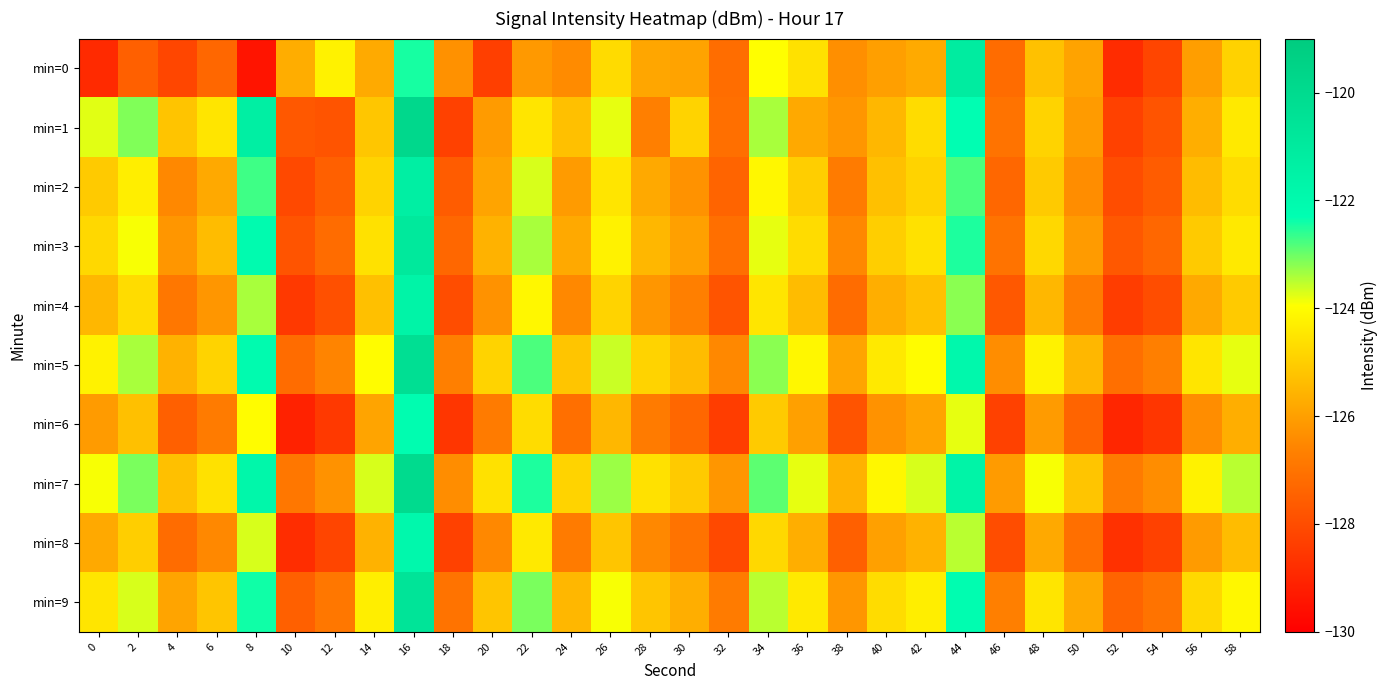

Reading left to right, what are all the values shown in this chart?

min=0: 0=-128.9	2=-127.5	4=-128.2	6=-127.3	8=-129.5	10=-125.7	12=-124.2	14=-125.8	16=-122.4	18=-126.3	20=-128.4	22=-126.1	24=-126.4	26=-124.7	28=-125.9	30=-125.9	32=-127.2	34=-124.0	36=-124.6	38=-126.4	40=-126.0	42=-125.8	44=-121.1	46=-127.2	48=-125.3	50=-125.9	52=-128.8	54=-128.2	56=-126.0	58=-124.9
min=1: 0=-123.8	2=-123.1	4=-125.2	6=-124.5	8=-121.3	10=-127.7	12=-127.8	14=-125.2	16=-119.8	18=-128.3	20=-126.1	22=-124.5	24=-125.3	26=-123.8	28=-126.7	30=-124.9	32=-127.1	34=-123.4	36=-125.8	38=-126.2	40=-125.5	42=-124.7	44=-122.3	46=-127.0	48=-124.9	50=-126.1	52=-128.3	54=-127.8	56=-125.7	58=-124.4
min=2: 0=-125.1	2=-124.3	4=-126.5	6=-125.8	8=-122.7	10=-128.1	12=-127.5	14=-124.9	16=-121.3	18=-127.6	20=-125.9	22=-123.7	24=-126.1	26=-124.5	28=-125.8	30=-126.3	32=-127.4	34=-124.1	36=-125.0	38=-126.8	40=-125.3	42=-124.9	44=-122.8	46=-127.3	48=-125.1	50=-126.4	52=-128.0	54=-127.6	56=-125.4	58=-124.7
min=3: 0=-124.8	2=-123.9	4=-126.2	6=-125.4	8=-122.1	10=-127.8	12=-127.2	14=-124.6	16=-120.9	18=-127.3	20=-125.6	22=-123.4	24=-125.8	26=-124.2	28=-125.5	30=-126.0	32=-127.1	34=-123.8	36=-124.7	38=-126.5	40=-125.0	42=-124.6	44=-122.5	46=-127.0	48=-124.8	50=-126.1	52=-127.7	54=-127.3	56=-125.1	58=-124.4
min=4: 0=-125.5	2=-124.7	4=-126.9	6=-126.2	8=-123.4	10=-128.5	12=-127.9	14=-125.3	16=-121.6	18=-128.0	20=-126.3	22=-124.1	24=-126.5	26=-124.9	28=-126.2	30=-126.7	32=-127.8	34=-124.5	36=-125.4	38=-127.2	40=-125.7	42=-125.3	44=-123.2	46=-127.7	48=-125.5	50=-126.8	52=-128.4	54=-128.0	56=-125.8	58=-125.1
min=5: 0=-124.2	2=-123.4	4=-125.6	6=-124.9	8=-122.1	10=-127.2	12=-126.6	14=-124.0	16=-120.3	18=-126.7	20=-124.9	22=-122.8	24=-125.2	26=-123.6	28=-124.9	30=-125.4	32=-126.5	34=-123.2	36=-124.1	38=-125.9	40=-124.4	42=-124.0	44=-121.9	46=-126.4	48=-124.2	50=-125.5	52=-127.1	54=-126.7	56=-124.5	58=-123.8
min=6: 0=-126.1	2=-125.3	4=-127.5	6=-126.8	8=-124.0	10=-129.1	12=-128.5	14=-125.9	16=-122.2	18=-128.6	20=-126.8	22=-124.7	24=-127.1	26=-125.5	28=-126.8	30=-127.3	32=-128.4	34=-125.1	36=-126.0	38=-127.8	40=-126.3	42=-125.9	44=-123.8	46=-128.3	48=-126.1	50=-127.4	52=-129.0	54=-128.6	56=-126.4	58=-125.7
min=7: 0=-123.9	2=-123.1	4=-125.3	6=-124.6	8=-121.8	10=-126.9	12=-126.3	14=-123.7	16=-120.0	18=-126.4	20=-124.6	22=-122.5	24=-124.9	26=-123.3	28=-124.6	30=-125.1	32=-126.2	34=-122.9	36=-123.8	38=-125.6	40=-124.1	42=-123.7	44=-121.6	46=-126.1	48=-123.9	50=-125.2	52=-126.8	54=-126.4	56=-124.2	58=-123.5
min=8: 0=-125.8	2=-125.0	4=-127.2	6=-126.5	8=-123.7	10=-128.8	12=-128.2	14=-125.6	16=-121.9	18=-128.3	20=-126.5	22=-124.4	24=-126.8	26=-125.2	28=-126.5	30=-127.0	32=-128.1	34=-124.8	36=-125.7	38=-127.5	40=-126.0	42=-125.6	44=-123.5	46=-128.0	48=-125.8	50=-127.1	52=-128.7	54=-128.3	56=-126.1	58=-125.4
min=9: 0=-124.5	2=-123.7	4=-125.9	6=-125.2	8=-122.4	10=-127.5	12=-126.9	14=-124.3	16=-120.6	18=-127.0	20=-125.2	22=-123.1	24=-125.5	26=-123.9	28=-125.2	30=-125.7	32=-126.8	34=-123.5	36=-124.4	38=-126.2	40=-124.7	42=-124.3	44=-122.2	46=-126.7	48=-124.5	50=-125.8	52=-127.4	54=-127.0	56=-124.8	58=-124.1